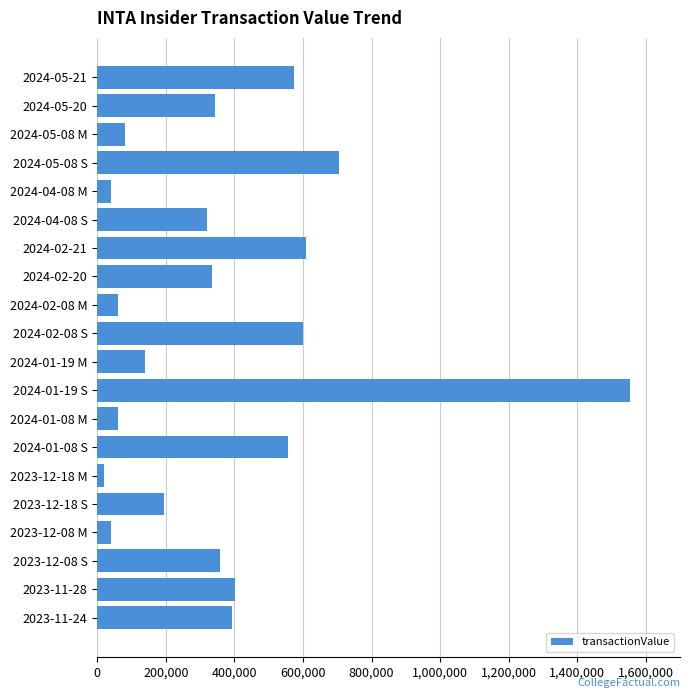

How many series are shown in this chart?

1